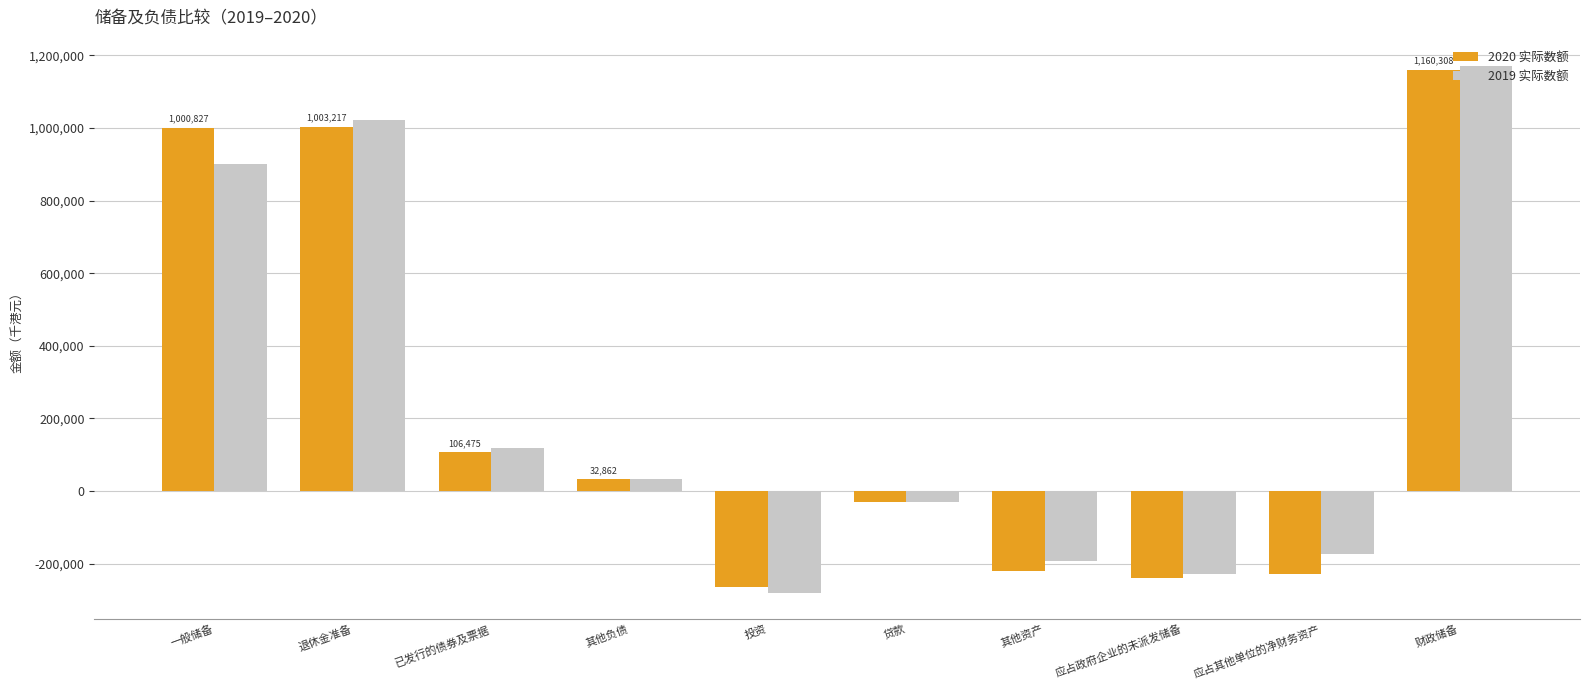

Where is 2019 实际数额 nearest to the value 445385?

已发行的债券及票据